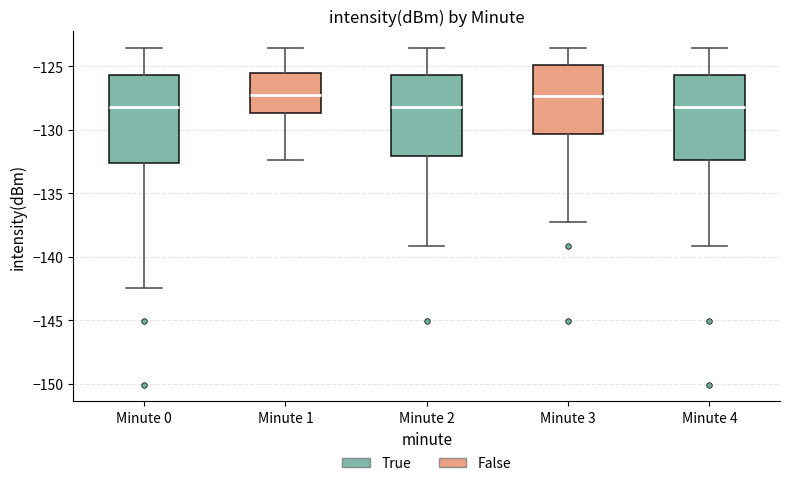

Reading left to right, read every box against the y-axis: the position of its median line, the range the box covers, and the ends of its whiskers. The values are not printed on the chart, so give them approximately, as read against the axis.

Minute 0: median -128.0, box -132.5 to -125.5, whiskers -142.5 to -123.5
Minute 1: median -127.0, box -128.5 to -125.5, whiskers -132.5 to -123.5
Minute 2: median -128.0, box -132.0 to -125.5, whiskers -139.0 to -123.5
Minute 3: median -127.5, box -130.5 to -125.0, whiskers -137.5 to -123.5
Minute 4: median -128.0, box -132.5 to -125.5, whiskers -139.0 to -123.5